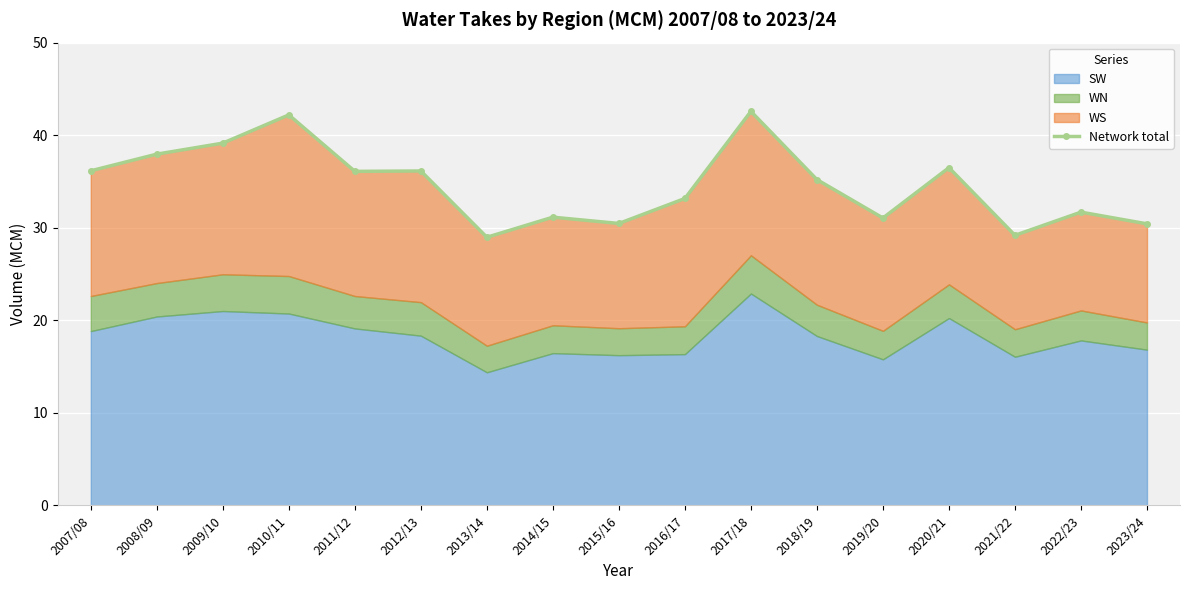

What is the difference between the values at 2008/09 and 2012/13?

1.8